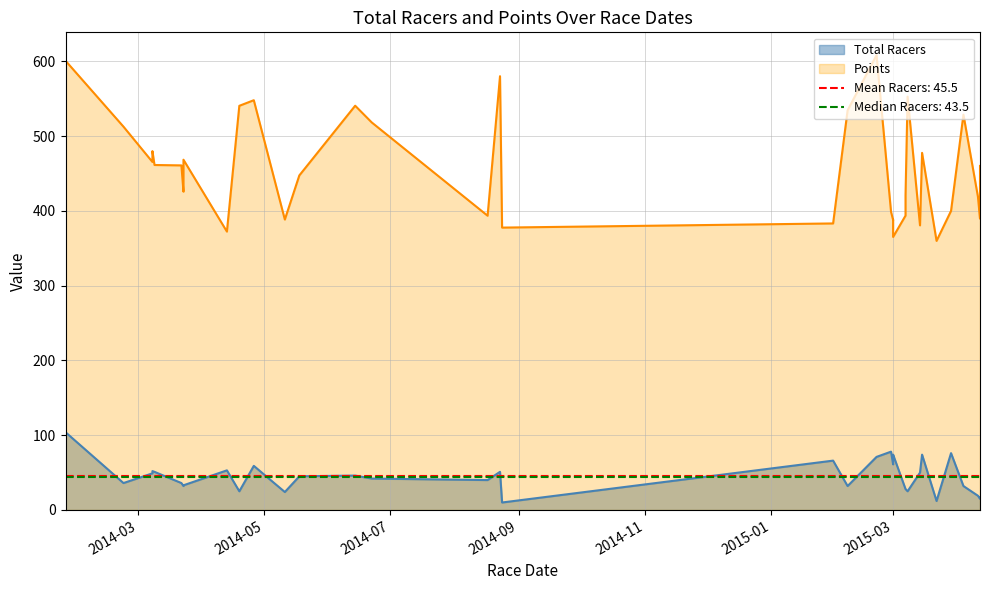

True or false: the data has more than 0 interior local peaks.

True